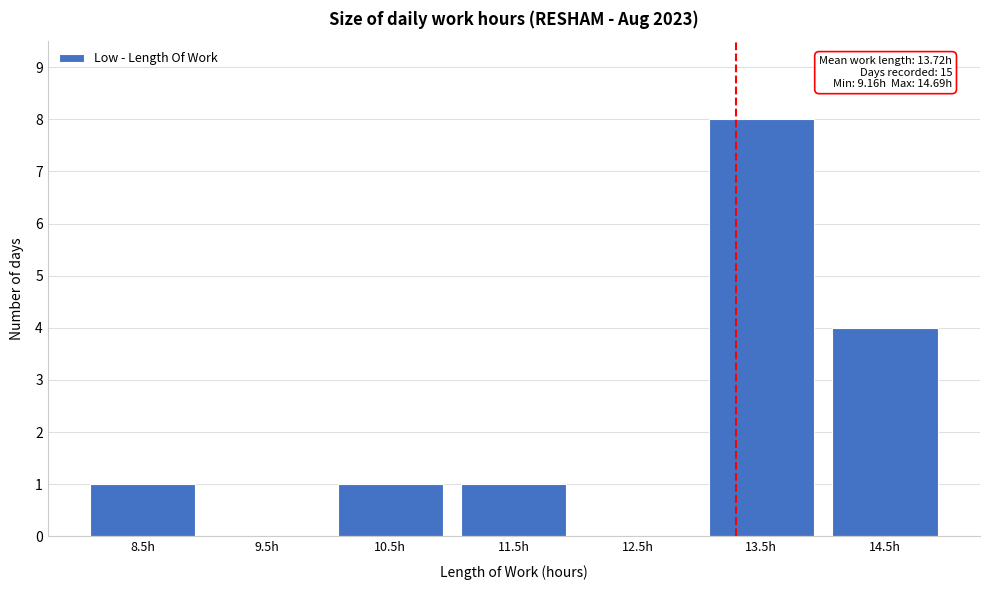

Reading left to right, extract all data points from this chart.

8.5h=1	9.5h=0	10.5h=1	11.5h=1	12.5h=0	13.5h=8	14.5h=4